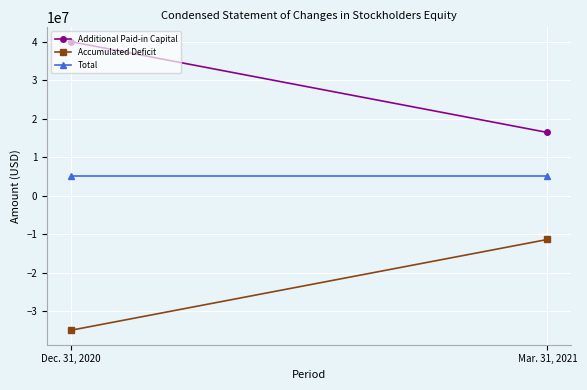

What is the spread (max minus min) of values at Dec. 31, 2020?

74991366